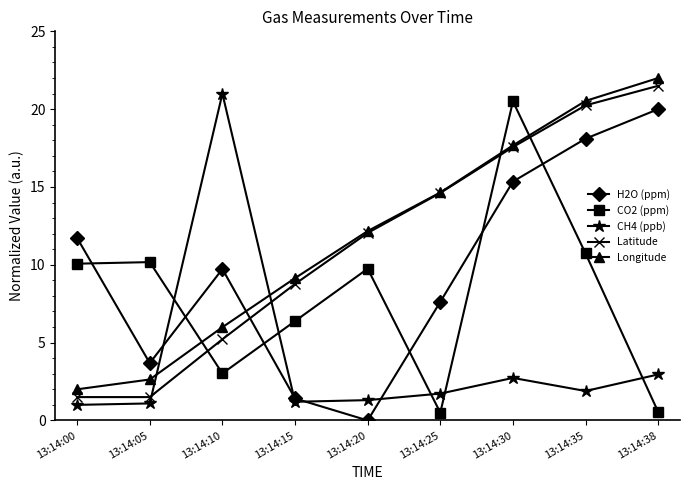

The value of CH4 (ppb) at 13:14:25 is 0.8. True or false?

False